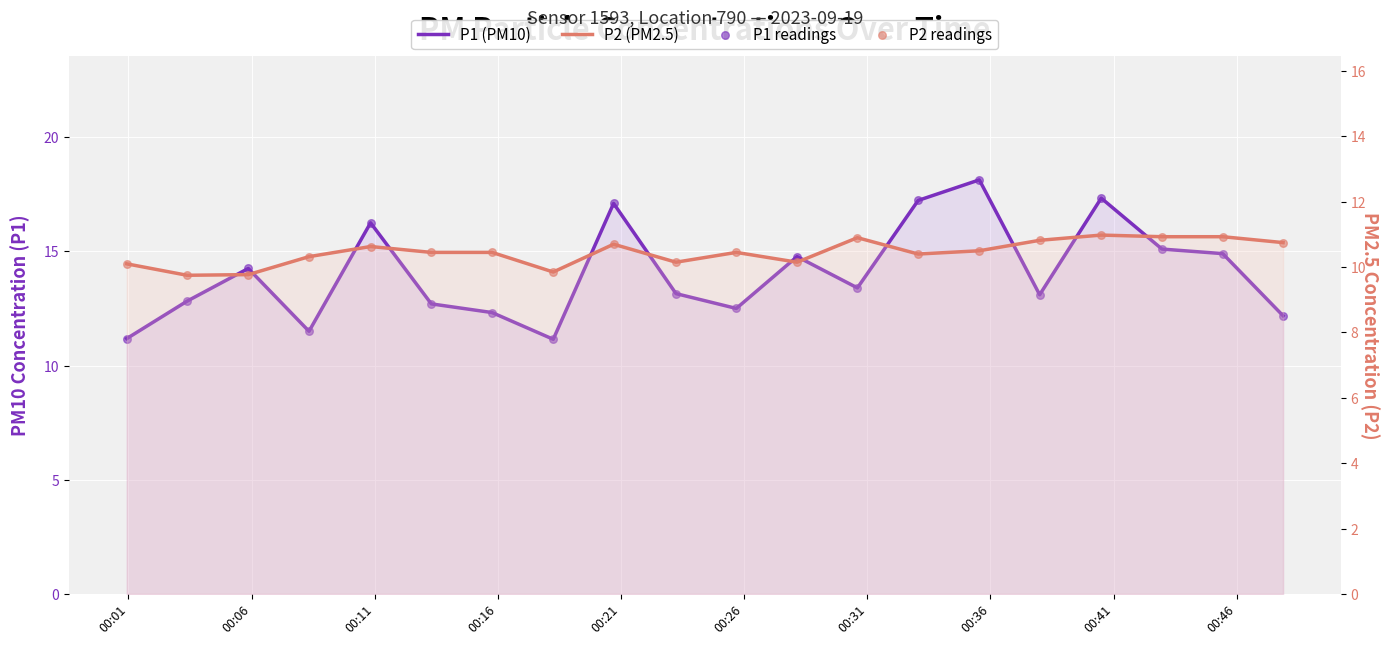

Which series reaches the minimum Y coordinate?

P2 (PM2.5)